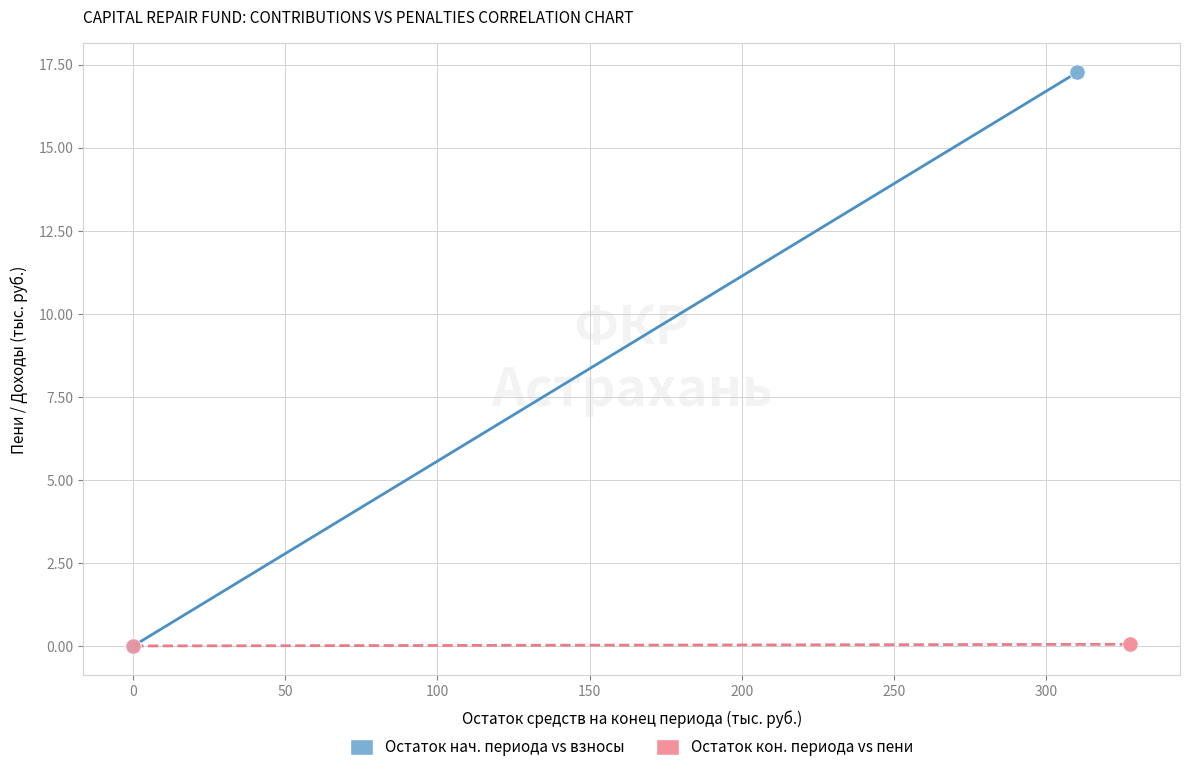

What are all the series names shown in the legend?

Остаток нач. периода vs взносы, Остаток кон. периода vs пени